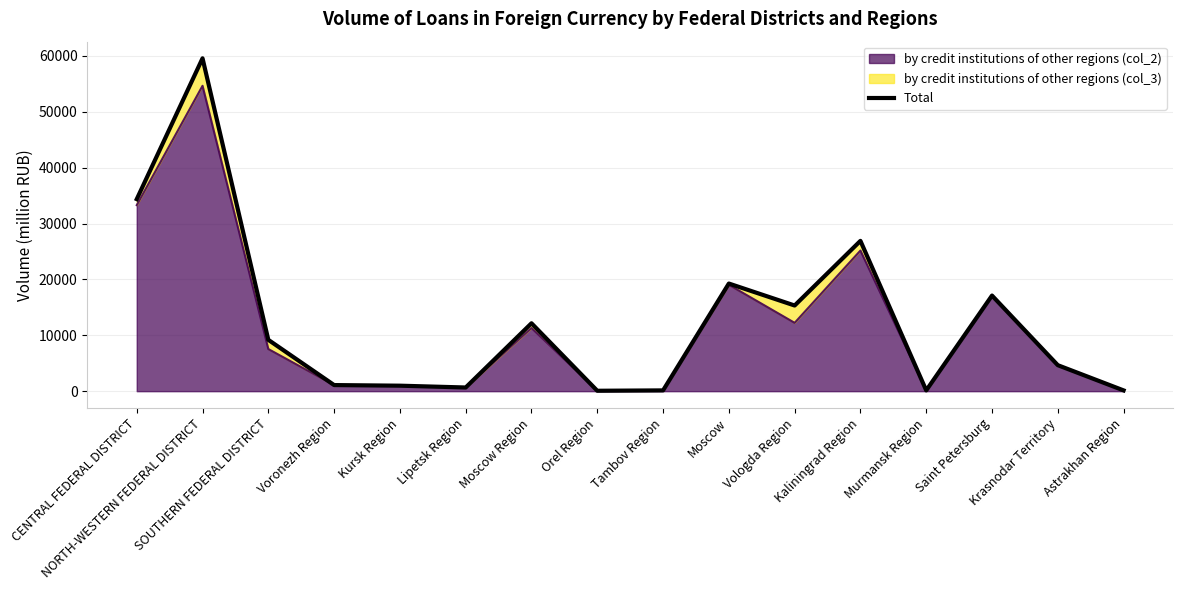

What is the difference between the maximum and second lowest values?

59446